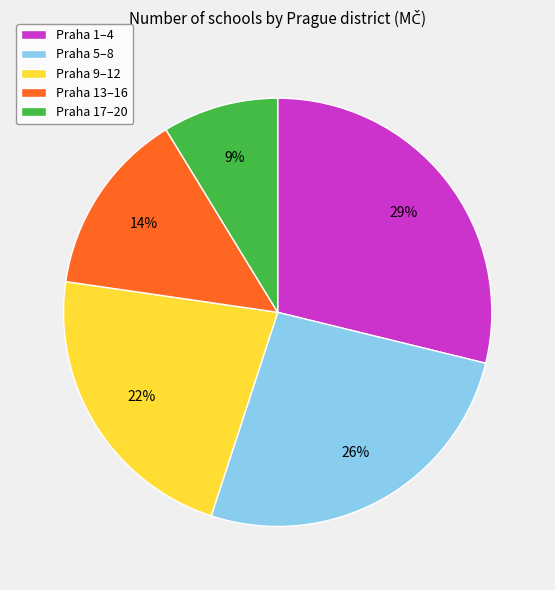

What is the largest slice in the pie chart?

Praha 1–4